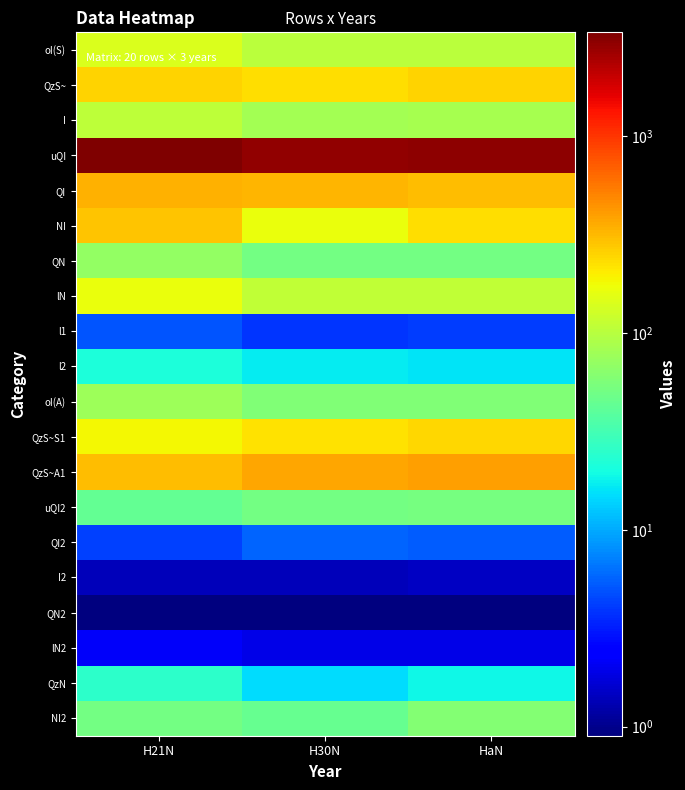

What is the difference between the highest and lowest values at HaN?

3020.1